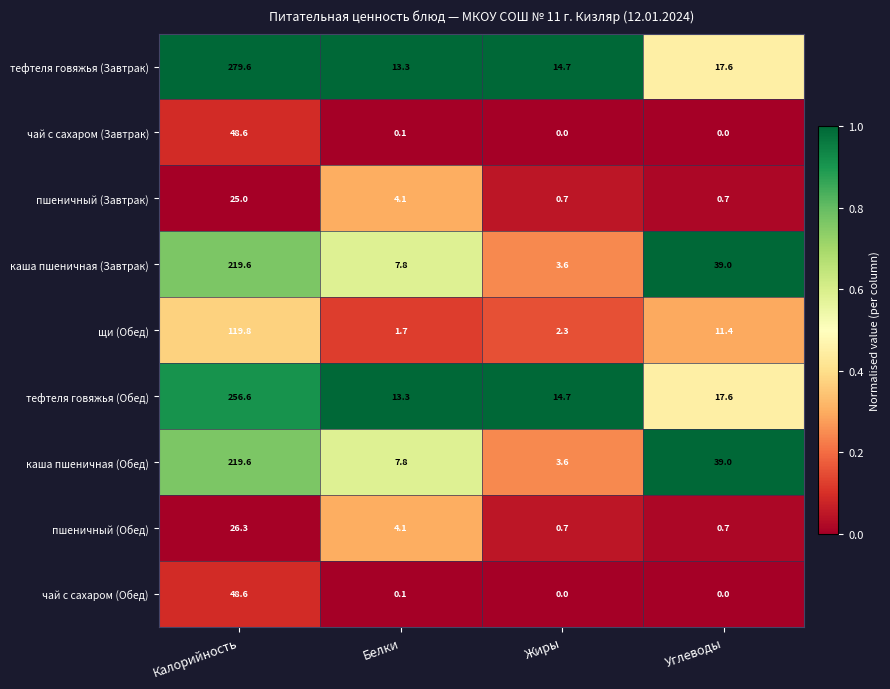

Which series has the largest range (max minus min)?

тефтеля говяжья (Завтрак)